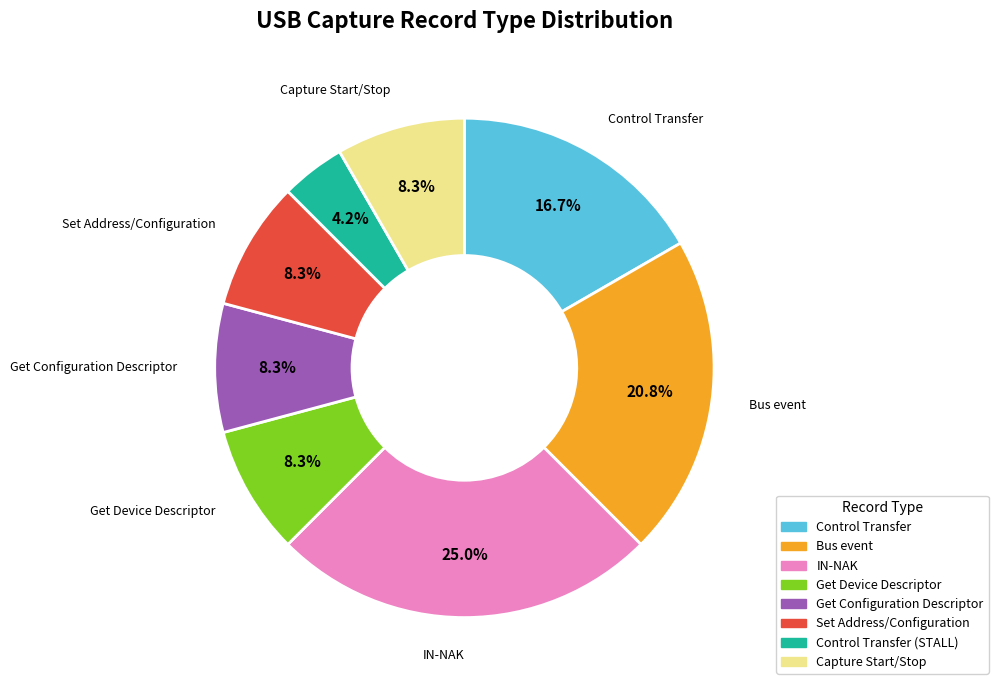

Does any single category account for the majority?

No